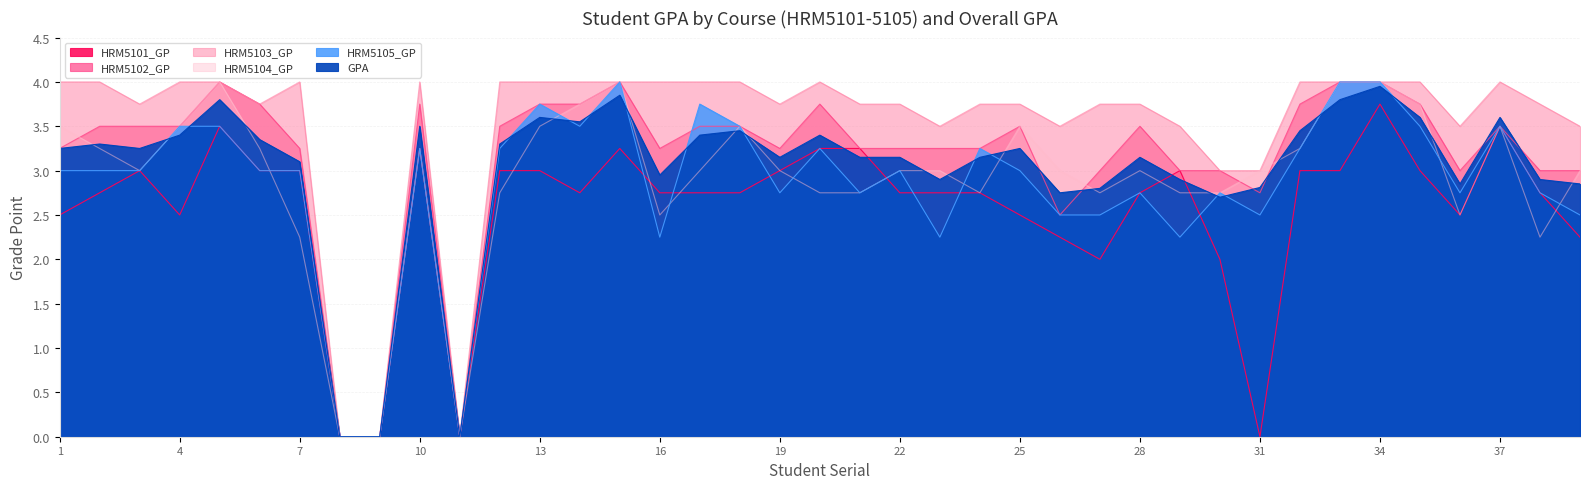

What is the difference between the second highest and minimum values in the HRM5103_GP series?

4.0